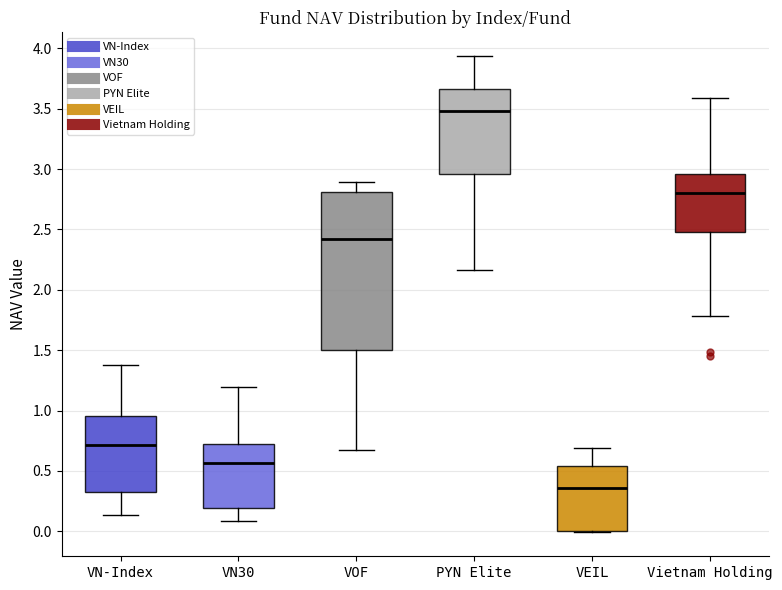

Reading left to right, transcribe this box plot: for each box, give where its median line is, the range the box spans, and where its two whiskers end, as read against the y-axis. The values are not printed on the chart, so give them approximately, as read against the axis.

VN-Index: median 0.70, box 0.35 to 0.95, whiskers 0.15 to 1.35
VN30: median 0.55, box 0.20 to 0.70, whiskers 0.10 to 1.20
VOF: median 2.40, box 1.50 to 2.80, whiskers 0.65 to 2.90
PYN Elite: median 3.50, box 2.95 to 3.65, whiskers 2.15 to 3.95
VEIL: median 0.35, box 0.00 to 0.55, whiskers 0.00 to 0.70
Vietnam Holding: median 2.80, box 2.50 to 2.95, whiskers 1.80 to 3.60